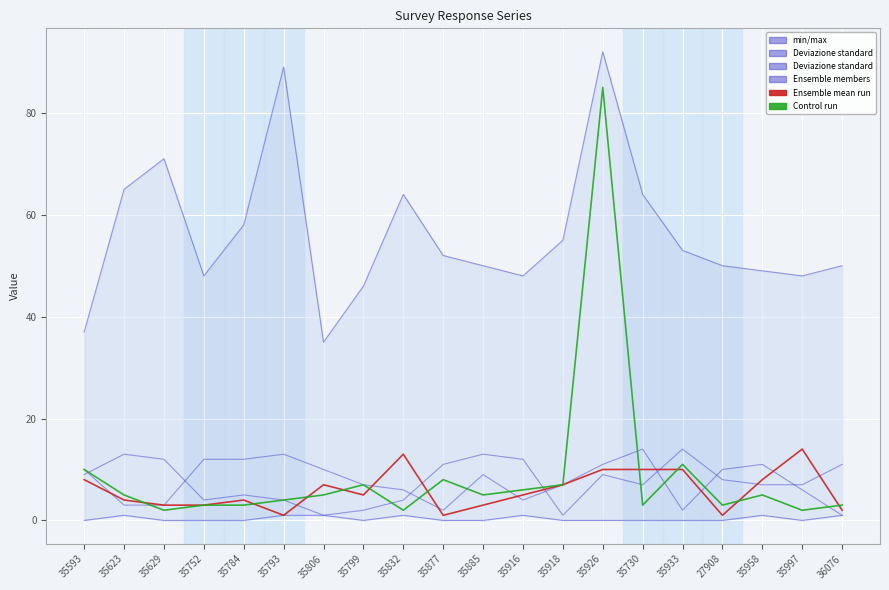

Is the value of col_2 at 35623 greater than the value of col_28 at 35997?

No